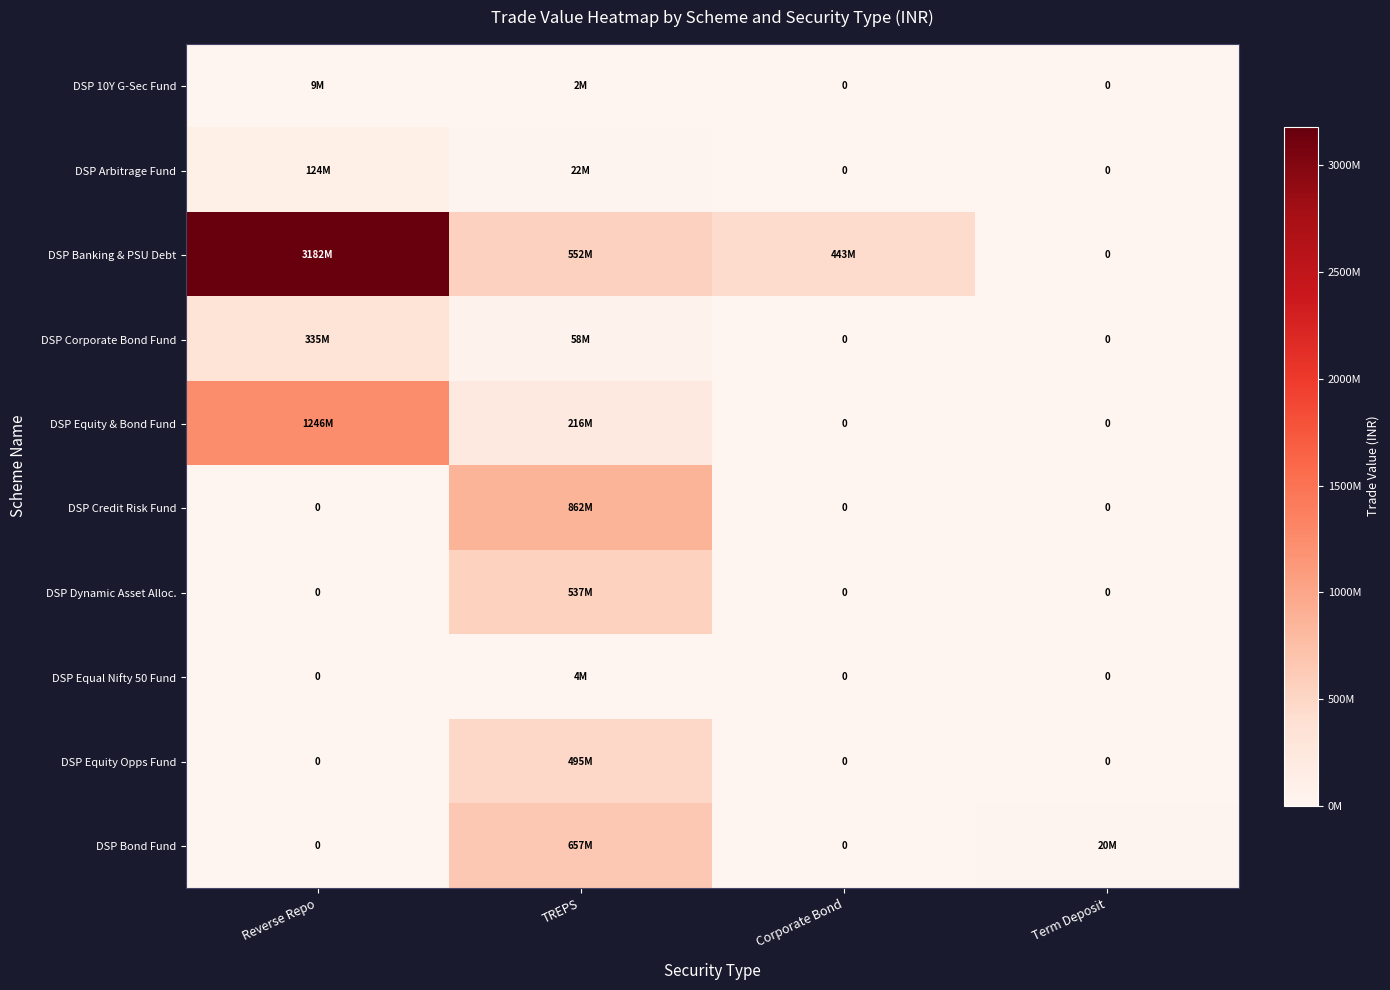

Which series changed the most between Reverse Repo and Term Deposit?

DSP Banking & PSU Debt